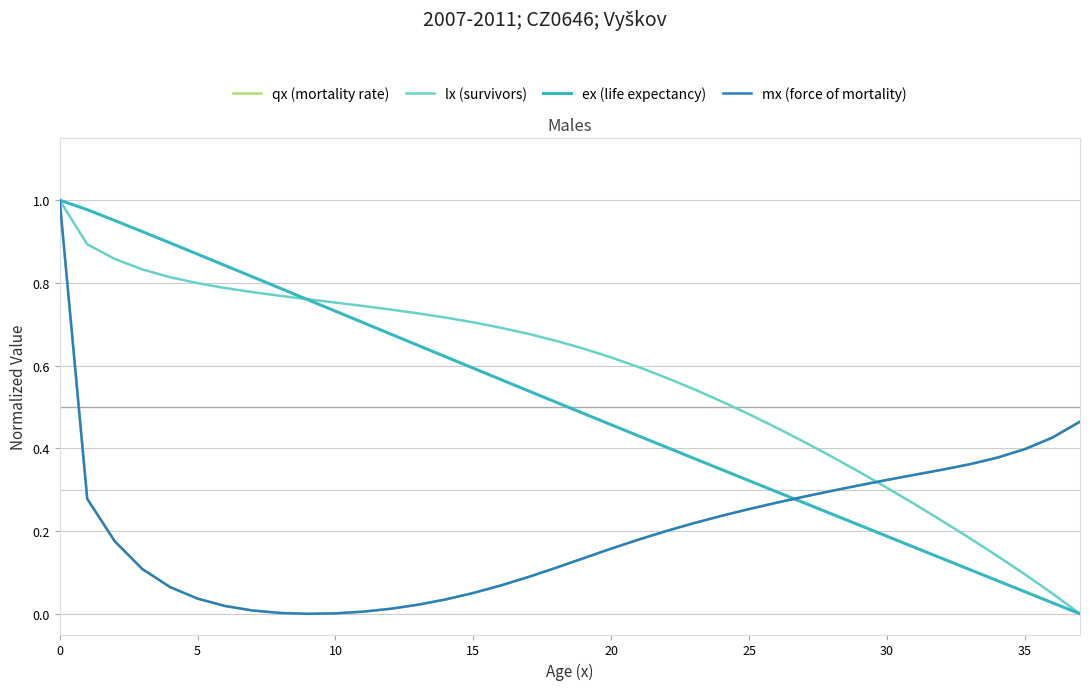

Which series has the largest total across all categories?

lx (survivors)